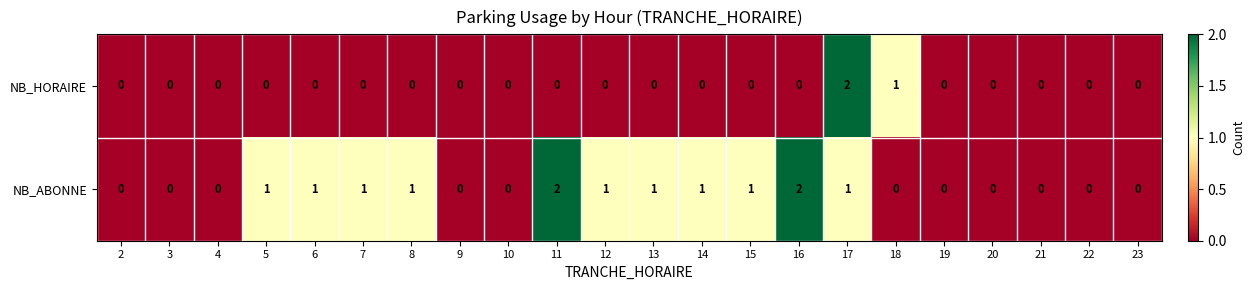

Between 4 and 8, which series saw the biggest shift?

NB_ABONNE